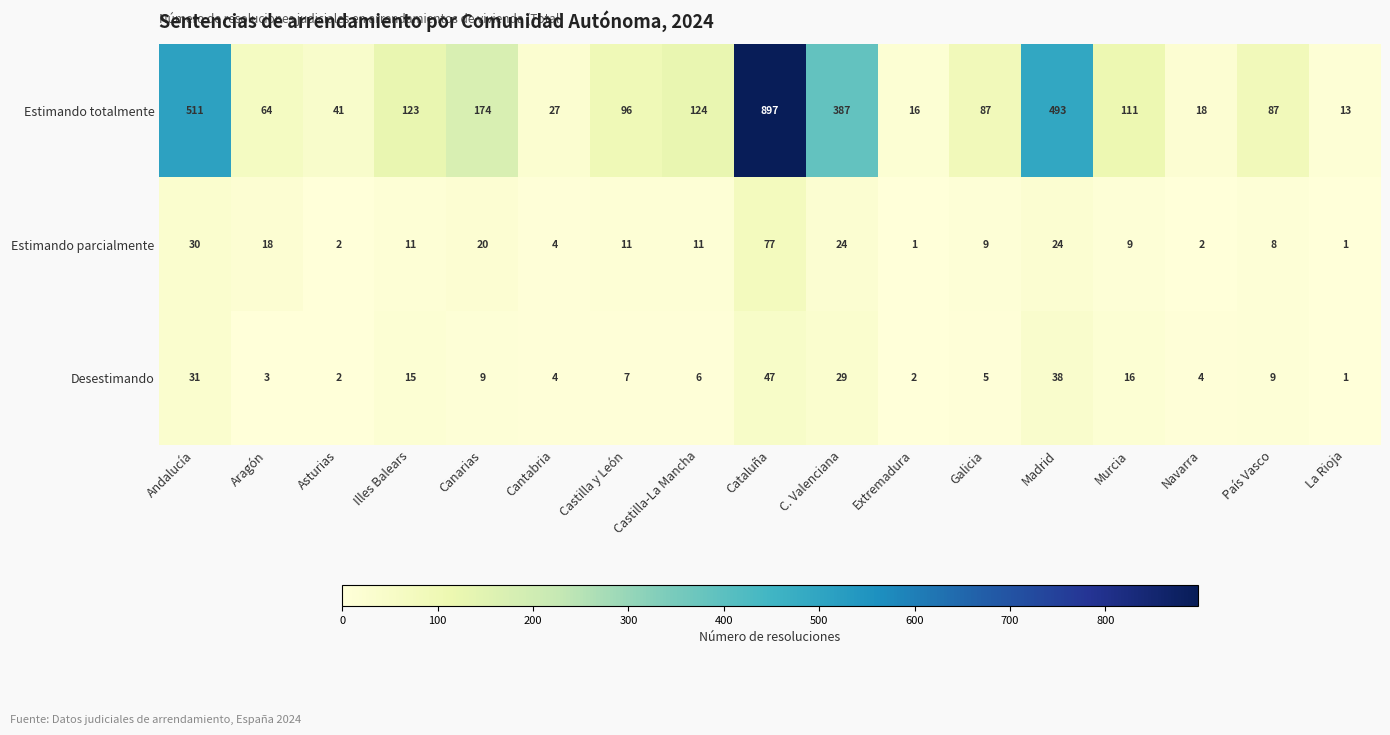

How many data points in Estimando parcialmente are less than 11?

8